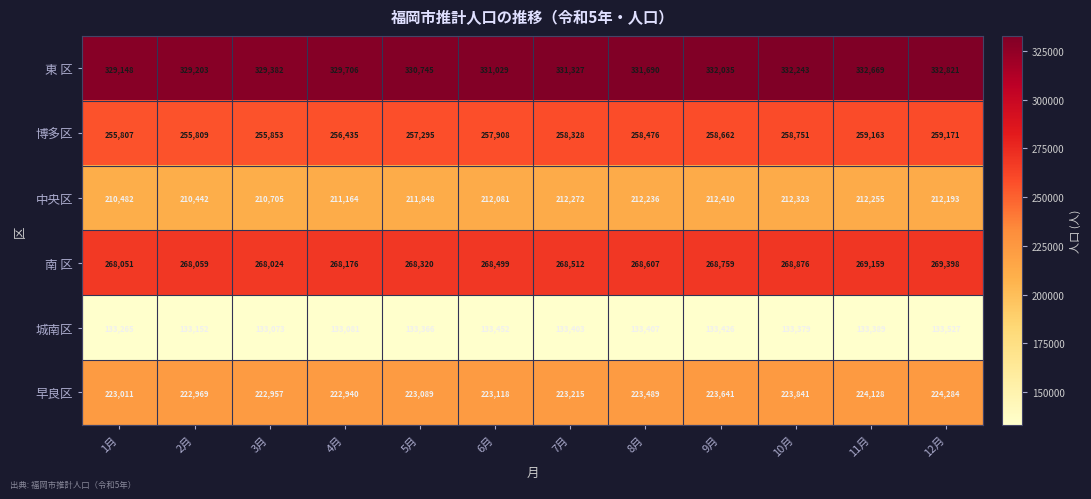

The value of 東 区 at 7月 is 331327. True or false?

True